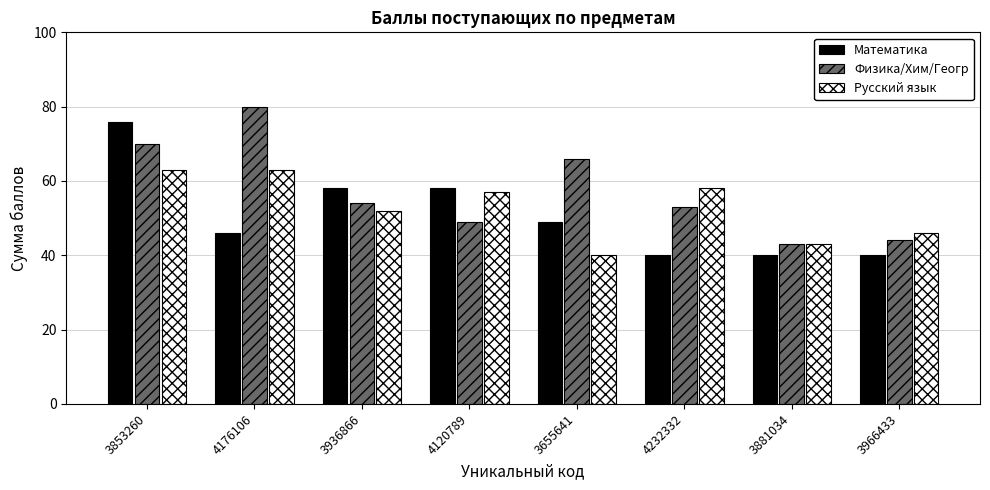

Reading left to right, list all the values displayed in this chart.

Математика: 3853260=76	4176106=46	3936866=58	4120789=58	3655641=49	4232332=40	3881034=40	3966433=40
Физика/Хим/Геогр: 3853260=70	4176106=80	3936866=54	4120789=49	3655641=66	4232332=53	3881034=43	3966433=44
Русский язык: 3853260=63	4176106=63	3936866=52	4120789=57	3655641=40	4232332=58	3881034=43	3966433=46